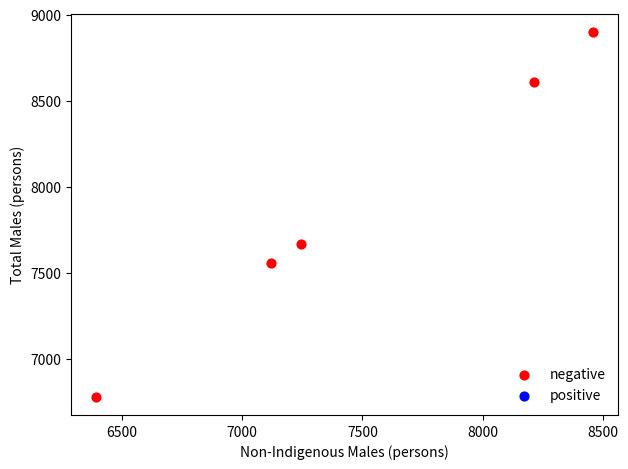

What is the range of Y values (max minus min)?

2119